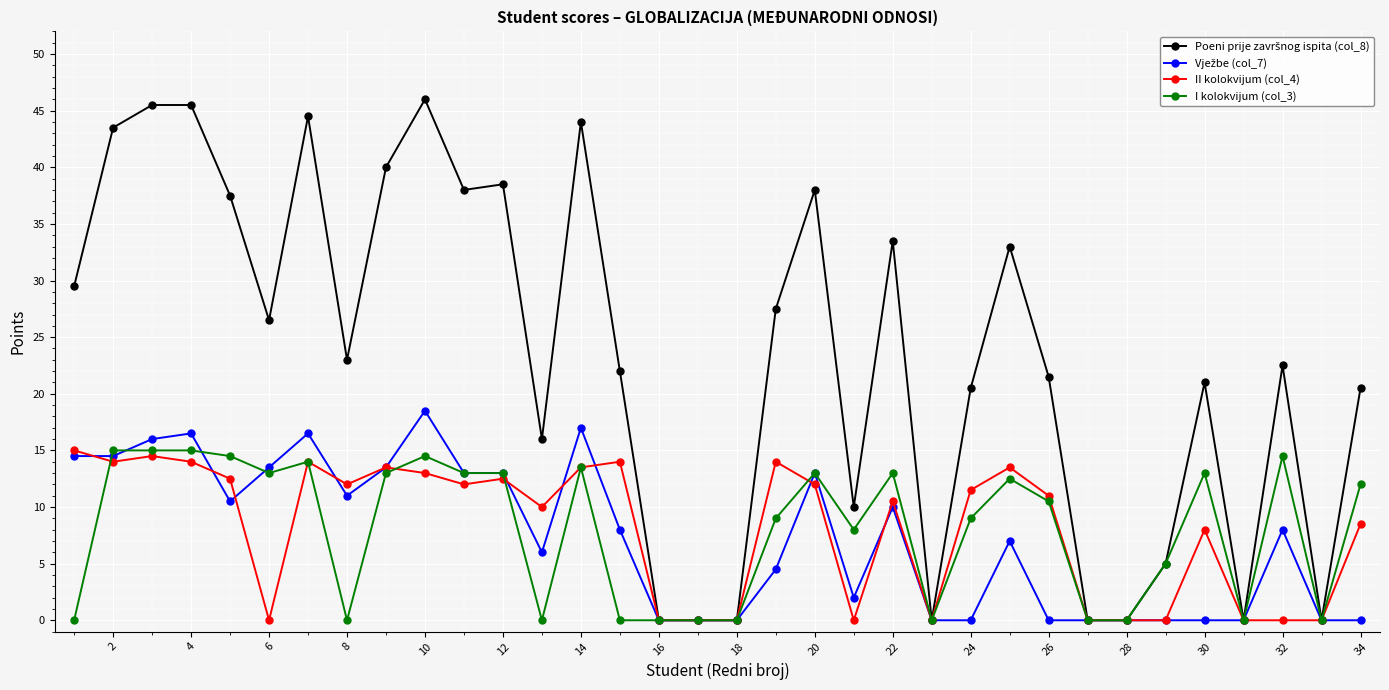

What is the value of the I kolokvijum (col_3) point at the 4th from the left?

15.0